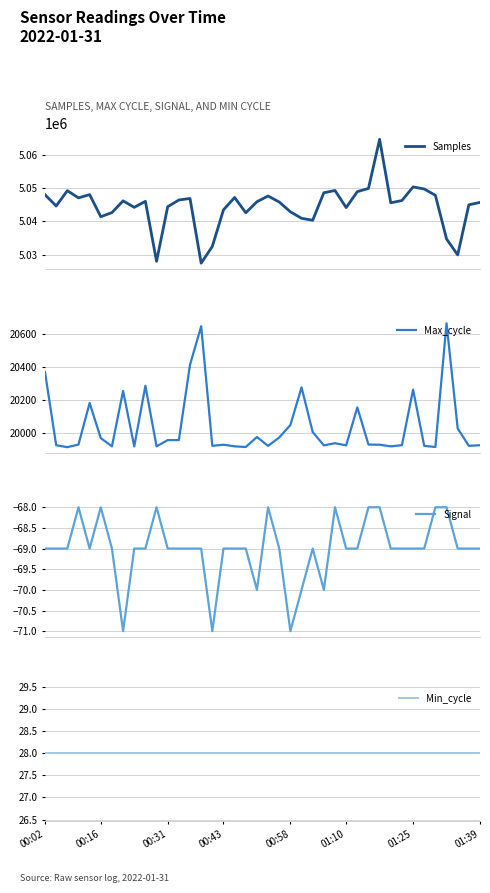

The value of Samples at 9 is 5046025. True or false?

True